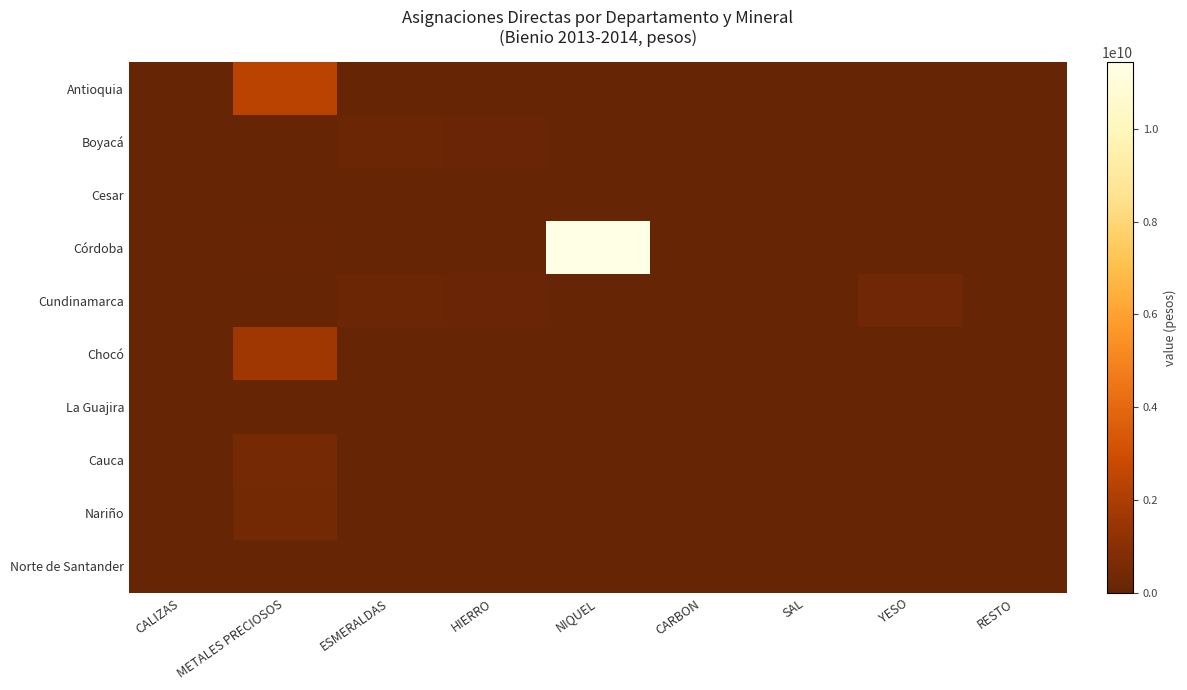

At how many categories does at least one series exceed 2546374352?

1